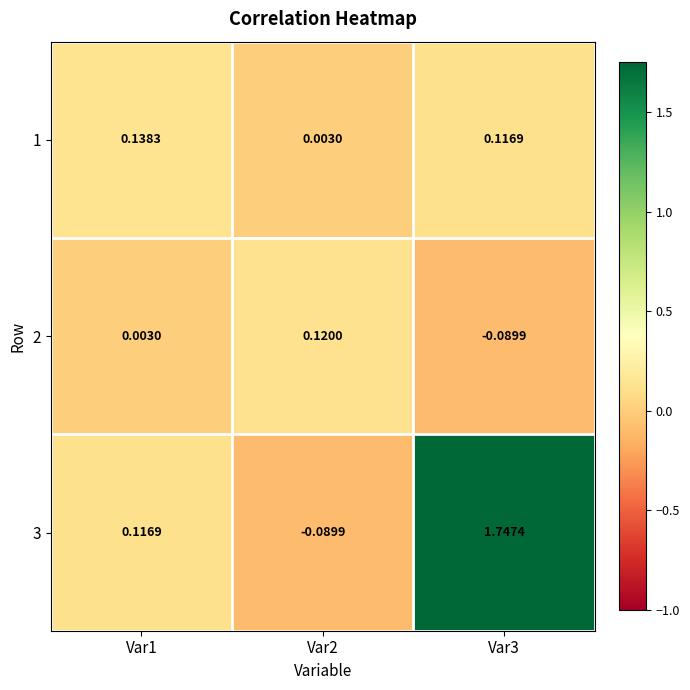

Is the value of 3 at Var3 greater than the value of 1 at Var3?

Yes